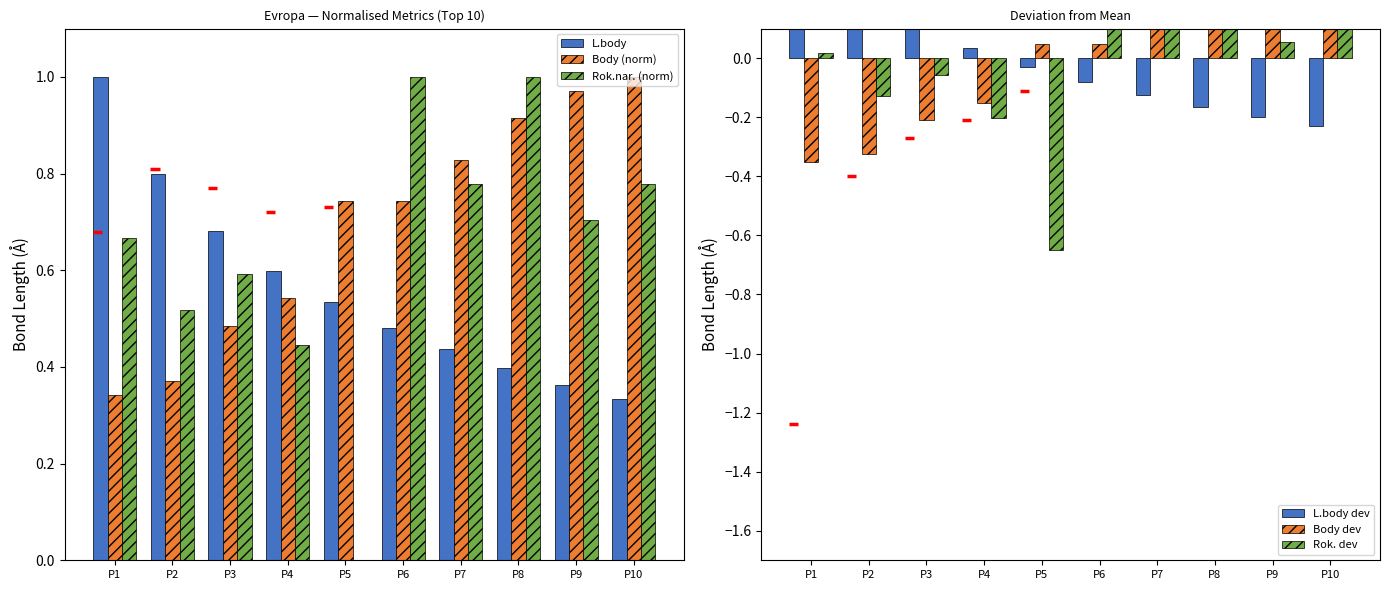

What is the value of the L.body bar at the 2nd from the left?

0.8